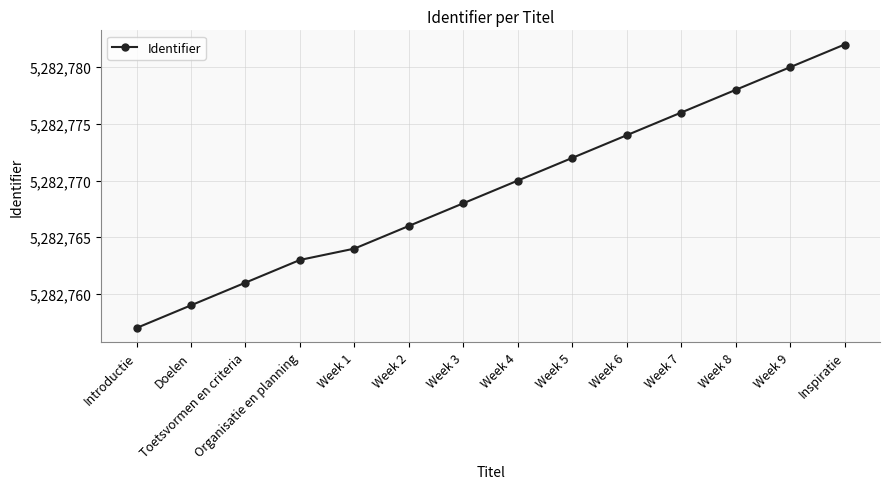

True or false: there are more than 1 points higher than both neighbors.

False